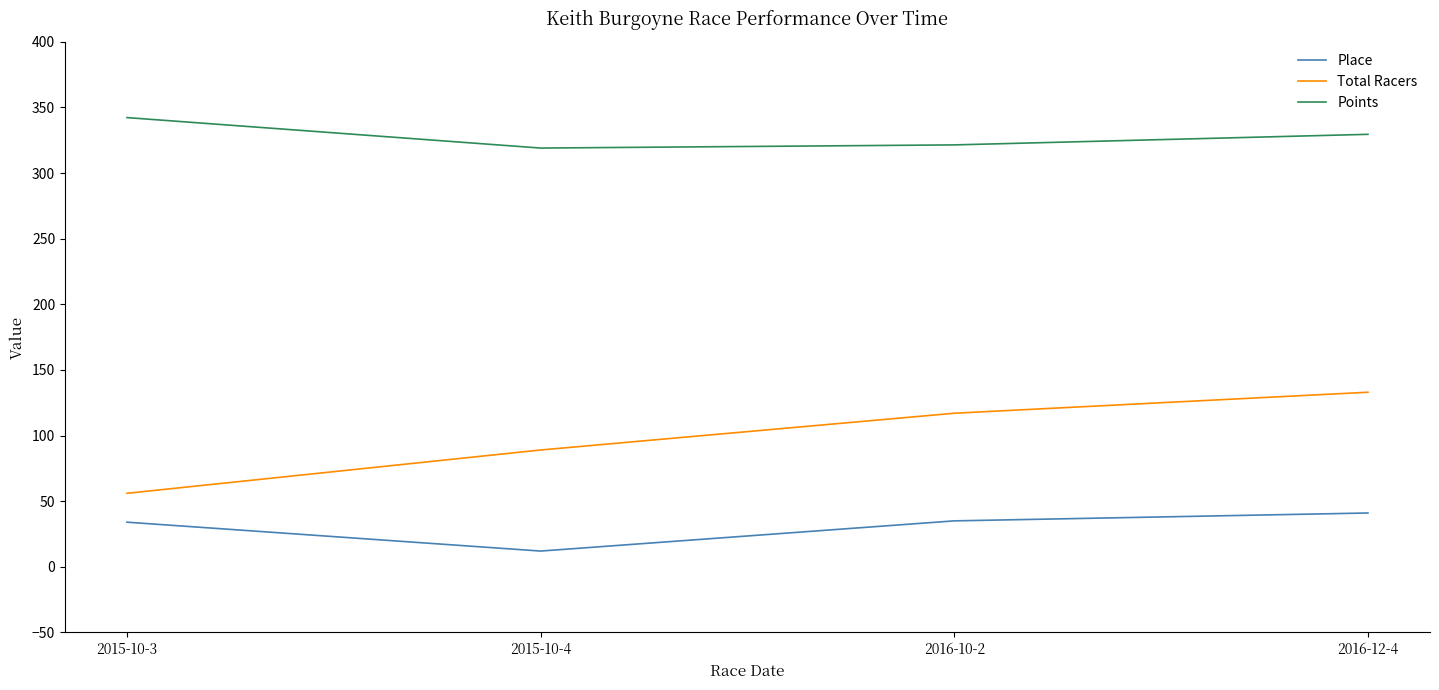

How many lines are shown in the chart?

3